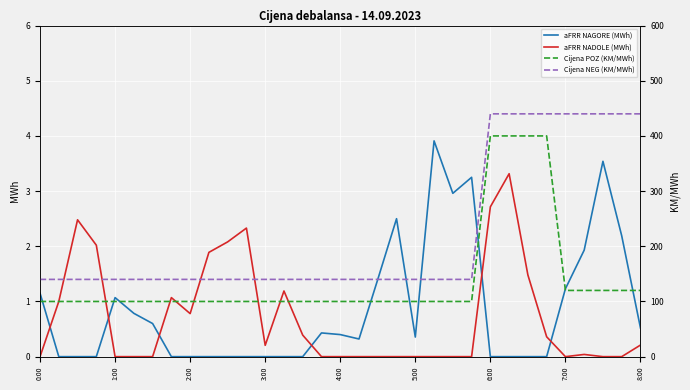

Is it true that aFRR NAGORE (MWh) equals 0.0 at 6:00?

True